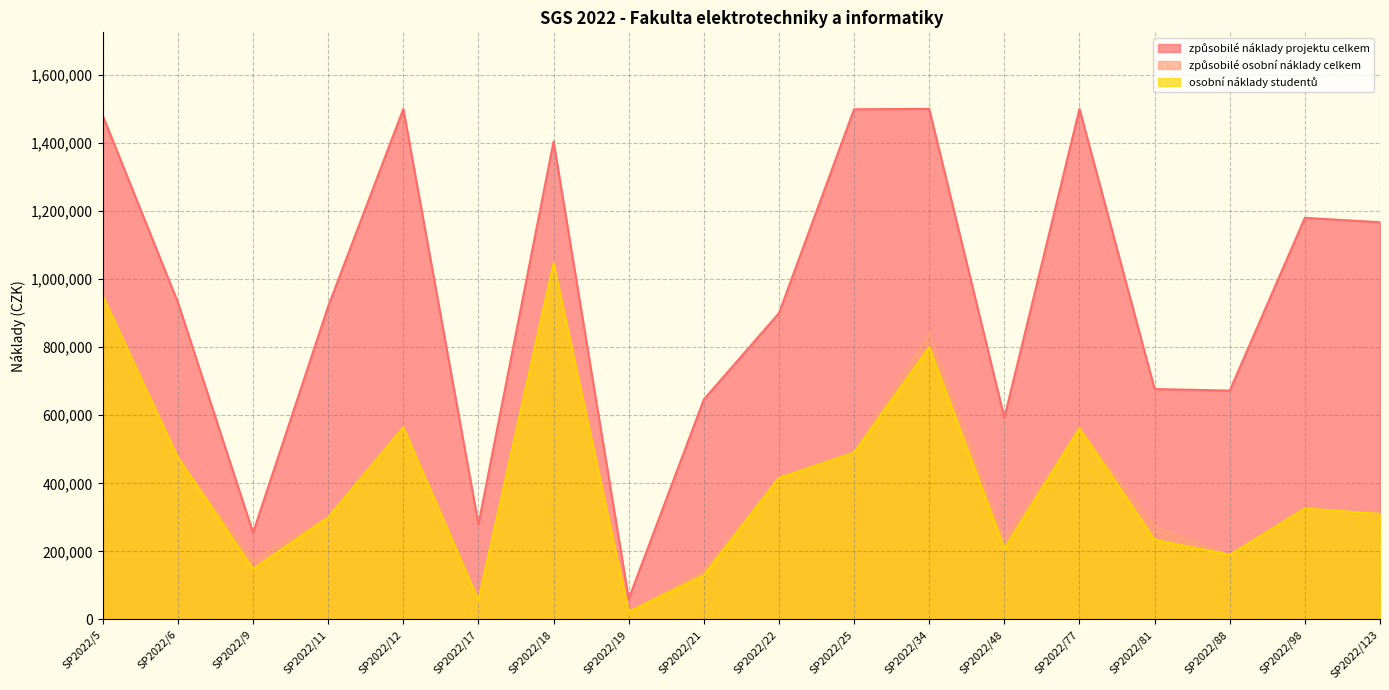

The způsobilé osobní náklady celkem series shows 152470 at SP2022/81. True or false?

False